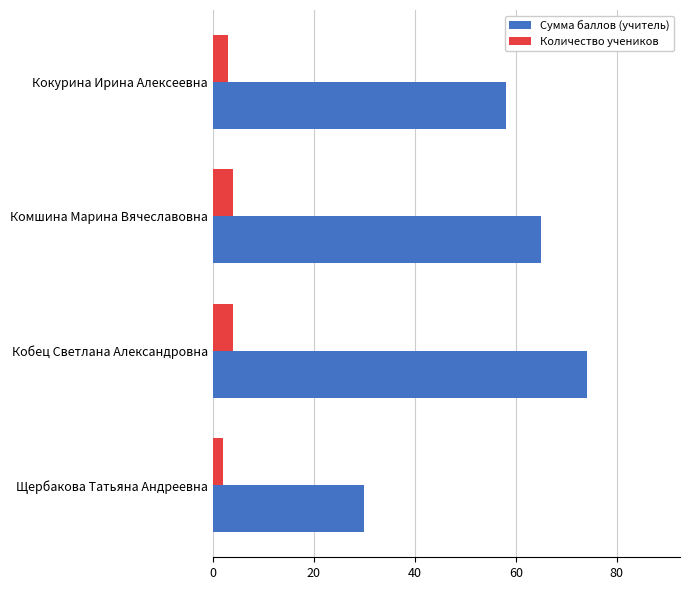

The Количество учеников series shows 4 at Комшина Марина Вячеславовна. True or false?

True